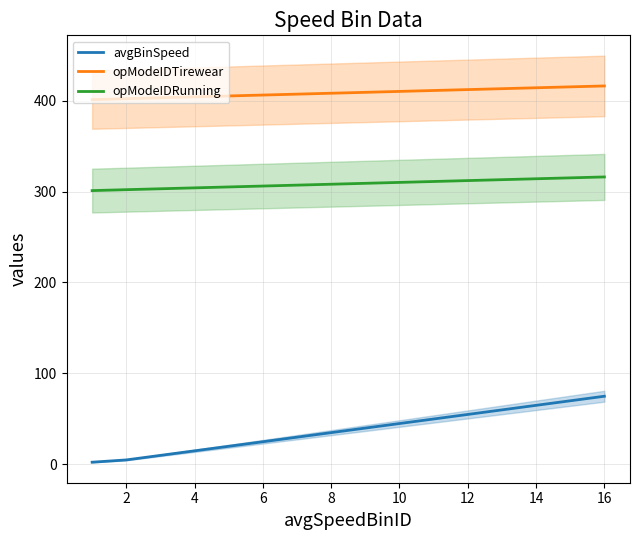

What is the maximum value for opModeIDTirewear?

416.0